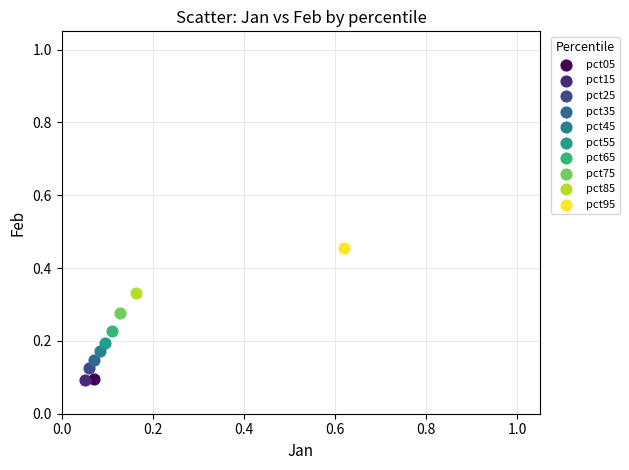

Which series contains the highest Y value?

pct95